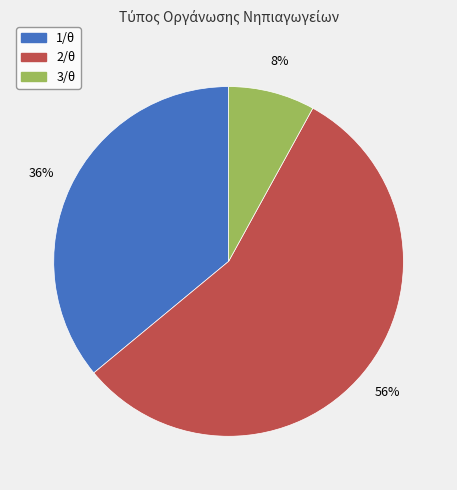

Rank the categories by value from highest to lowest.

2/θ, 1/θ, 3/θ